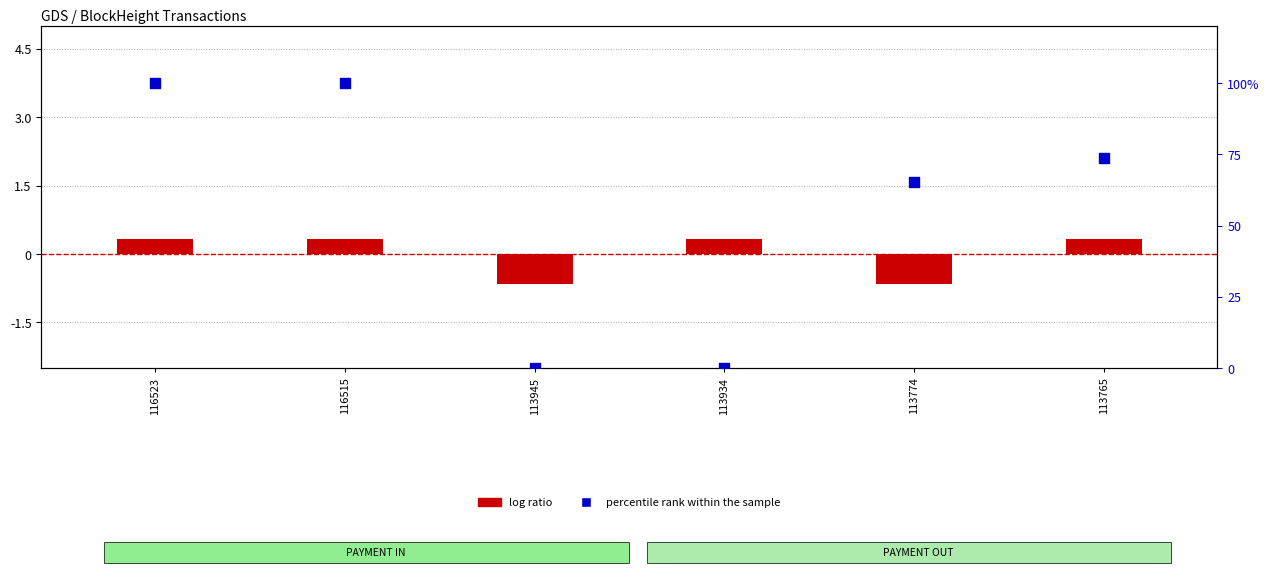

Which series has the largest total across all categories?

percentile rank within the sample